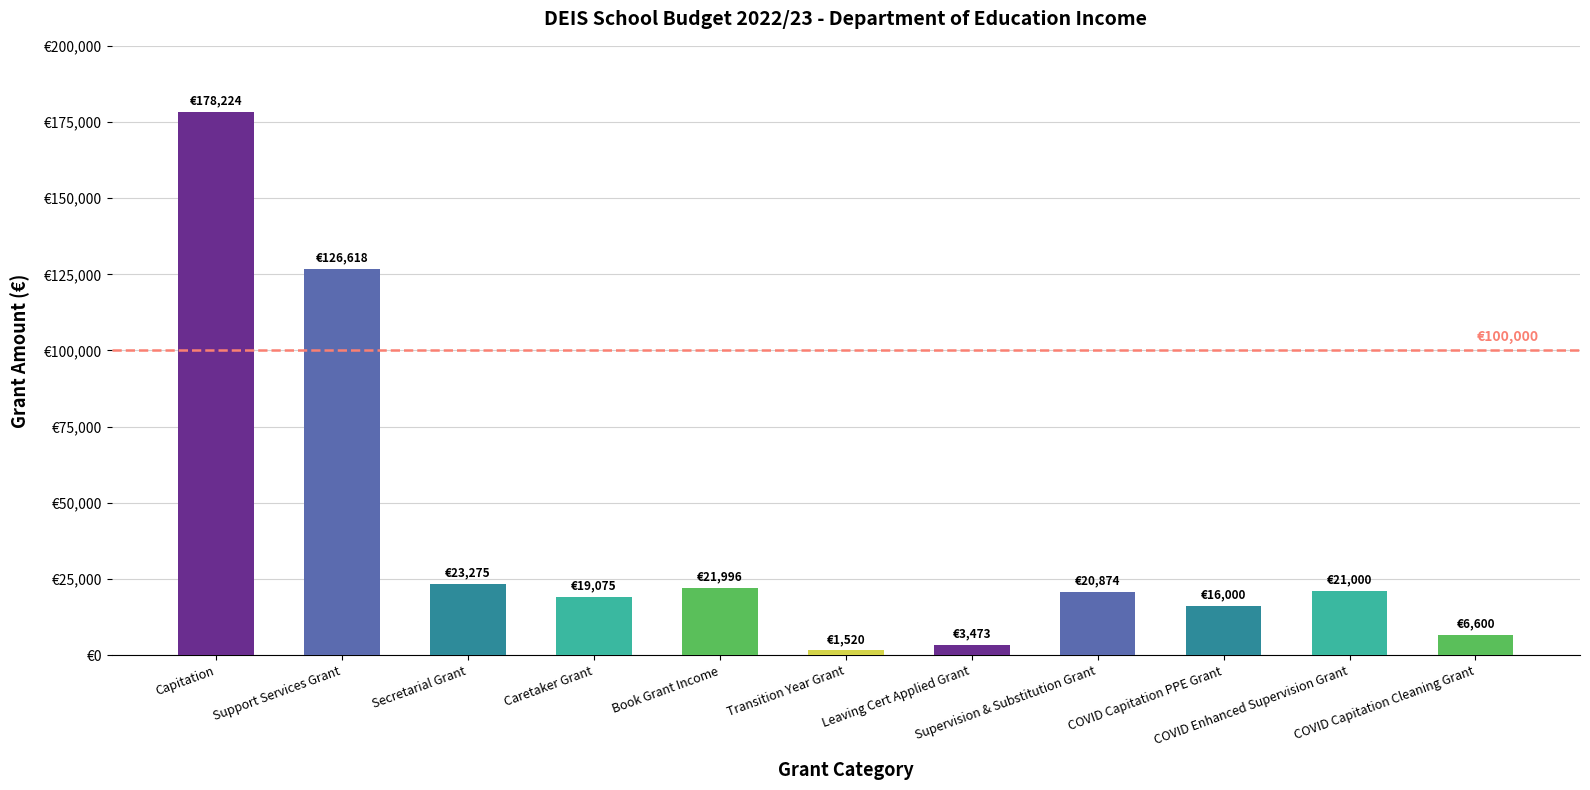

Reading left to right, list all the values displayed in this chart.

178224	126618	23275	19075	21996	1520	3473	20874	16000	21000	6600